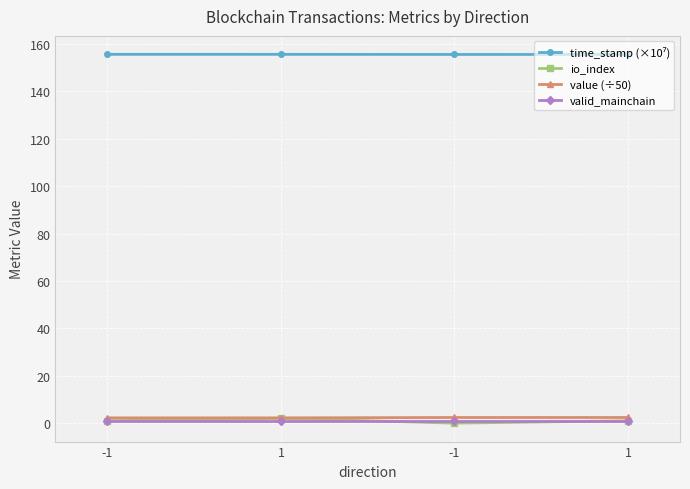

Which series has the widest spread of values?

io_index